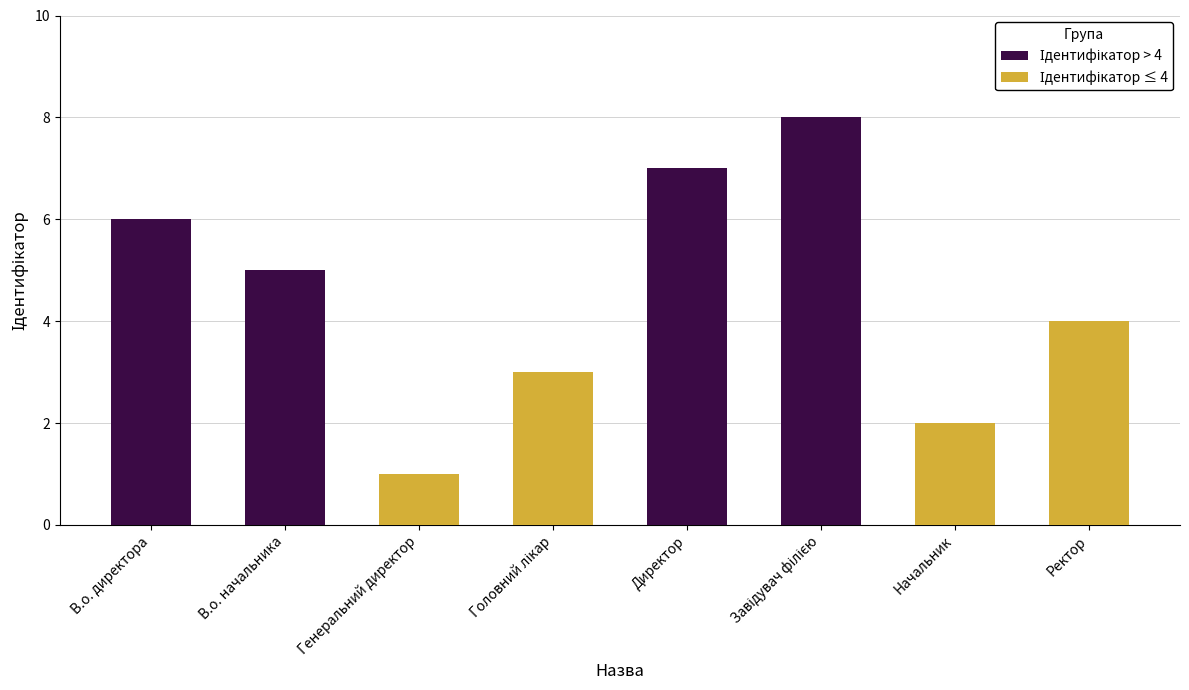

Rank the series by their average value, from highest to lowest.

Ідентифікатор > 4, Ідентифікатор ≤ 4